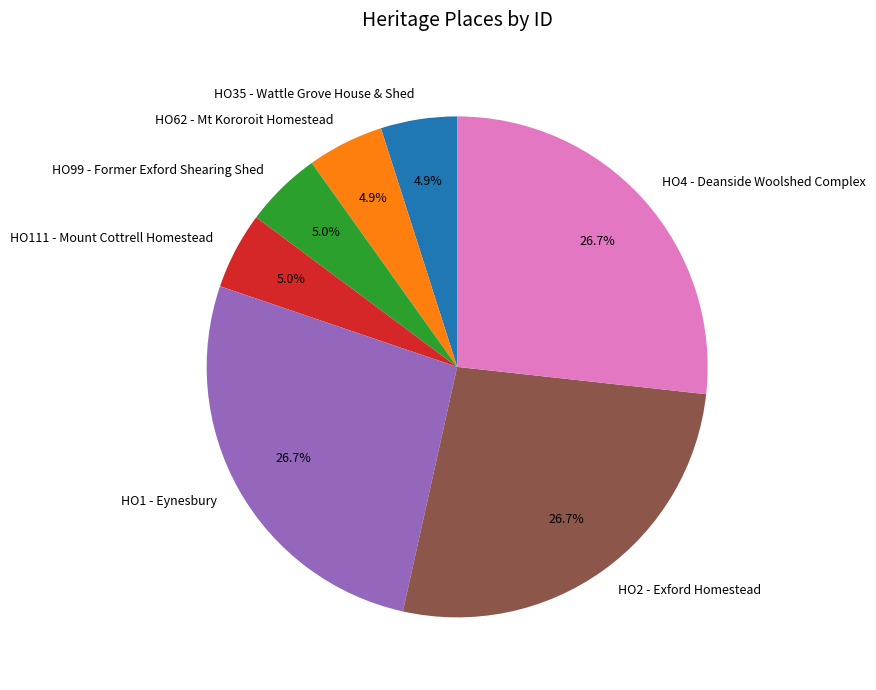

Does any single category account for the majority?

No